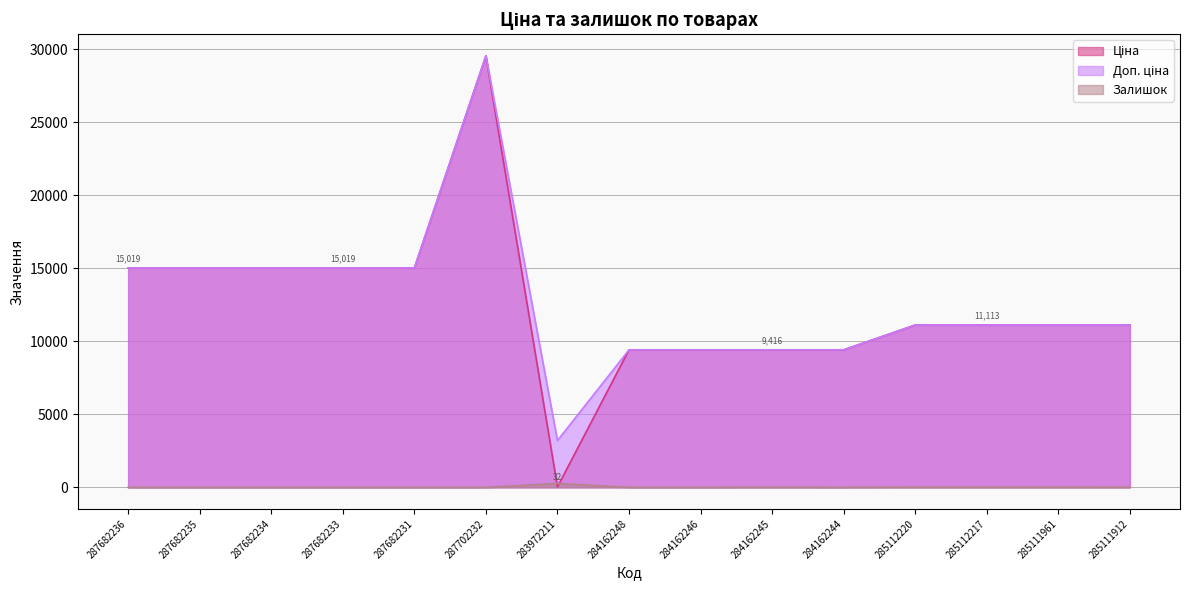

In Залишок, how many points are higher than both neighbors (excluding endpoints)?

2